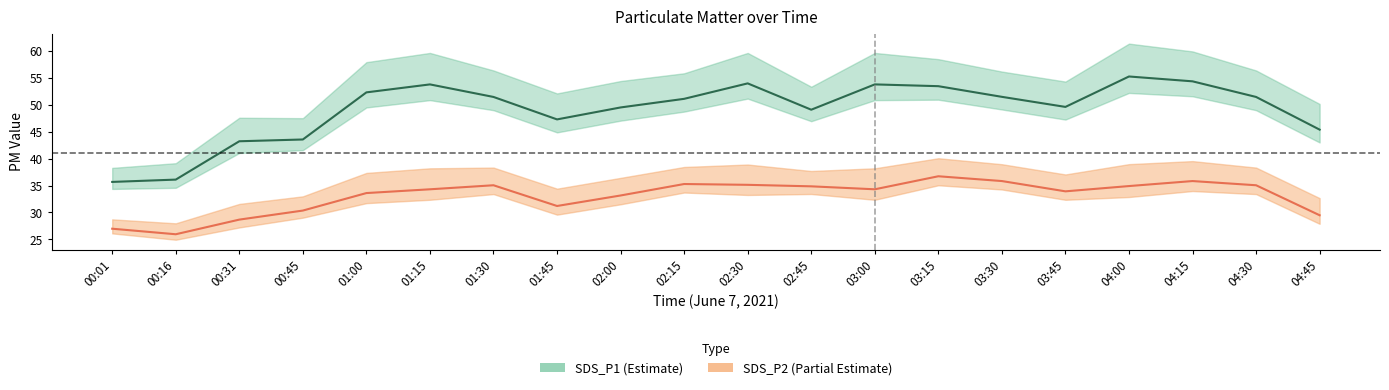

Where is SDS_P2 nearest to the value 31?

01:45